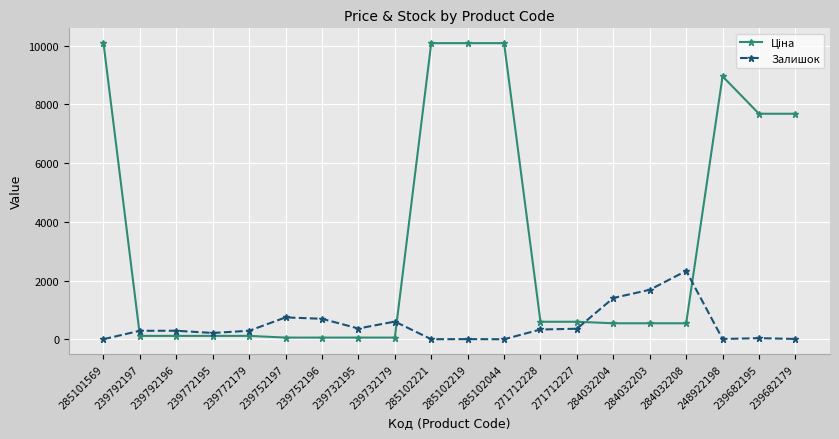

At how many categories does at least one series exceed 5841?

7